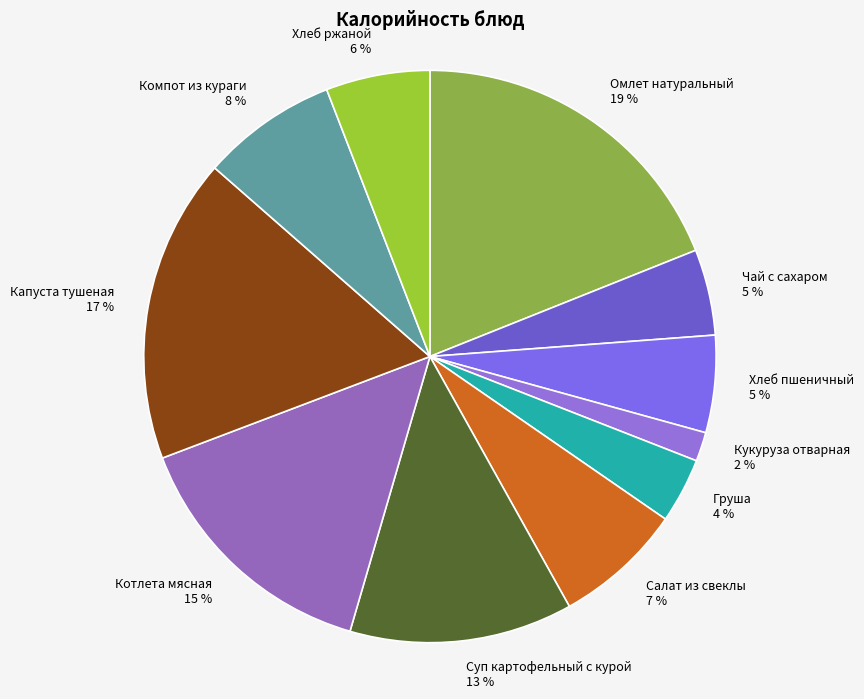

Which has a higher value, Омлет натуральный or Хлеб пшеничный?

Омлет натуральный